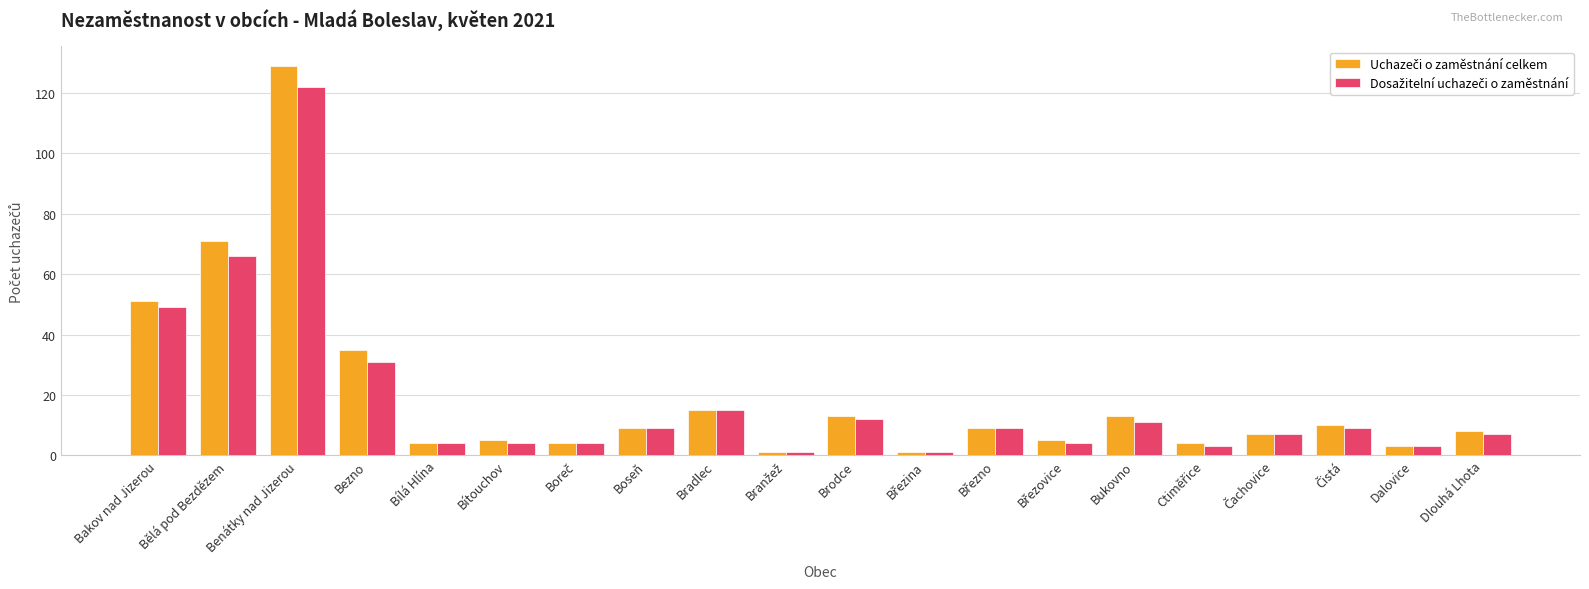

At which category is the sum across all series the highest?

Benátky nad Jizerou